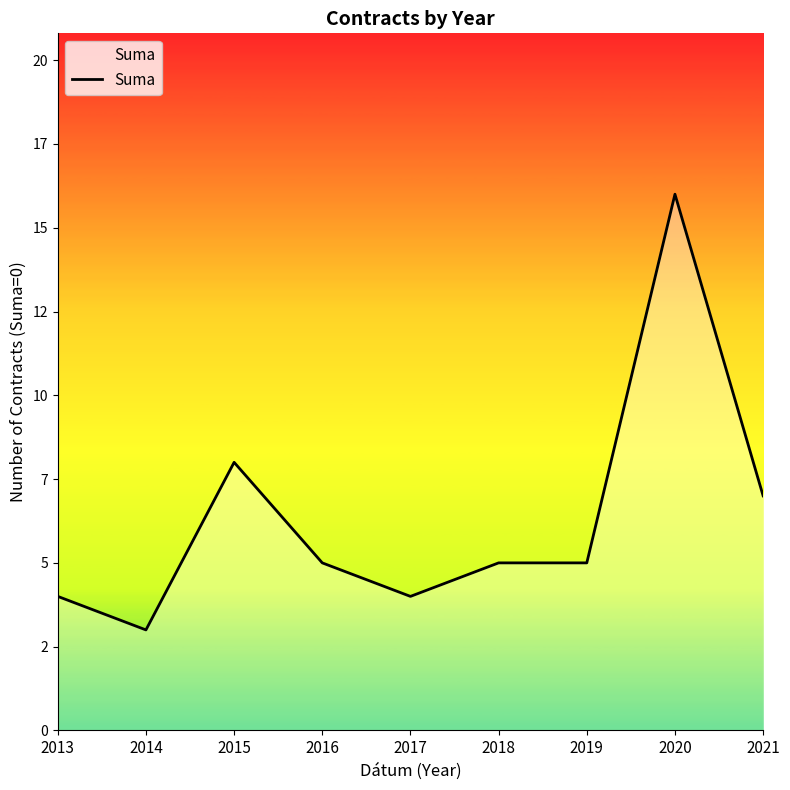

The chart shows a value of 1 at 2014. True or false?

False